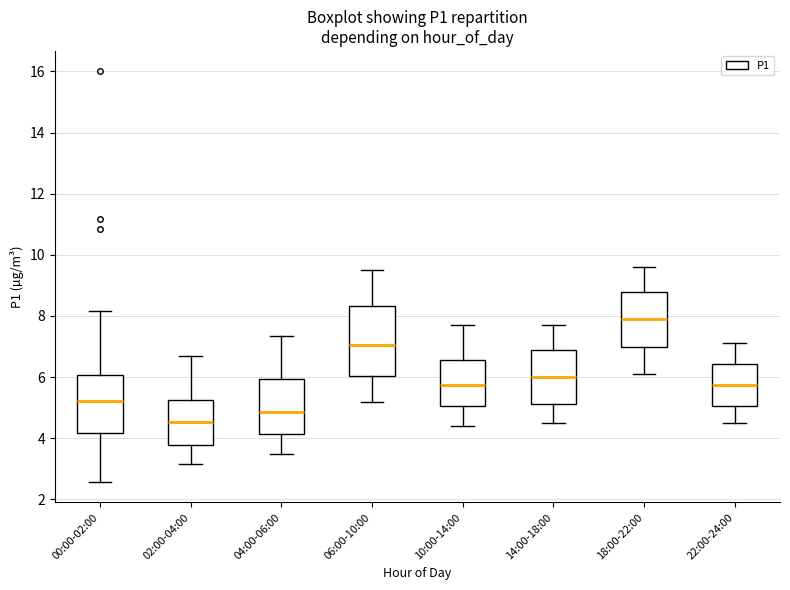

Where does the median line of the box for 18:00-22:00 sit on the y-axis? The values are not printed on the chart, so give them approximately, as read against the axis.

8.0